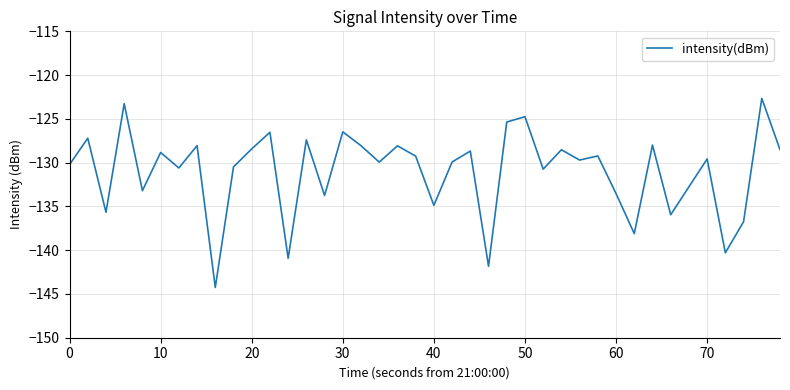

How many values are below -129?

23